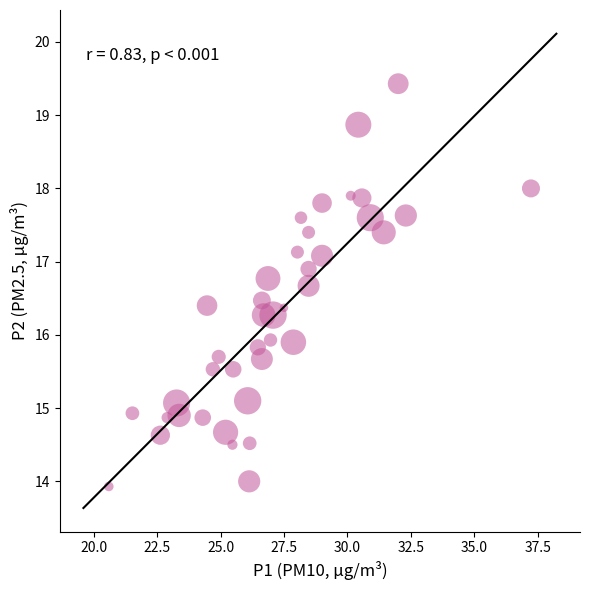

What is the range of Y values (max minus min)?

5.5